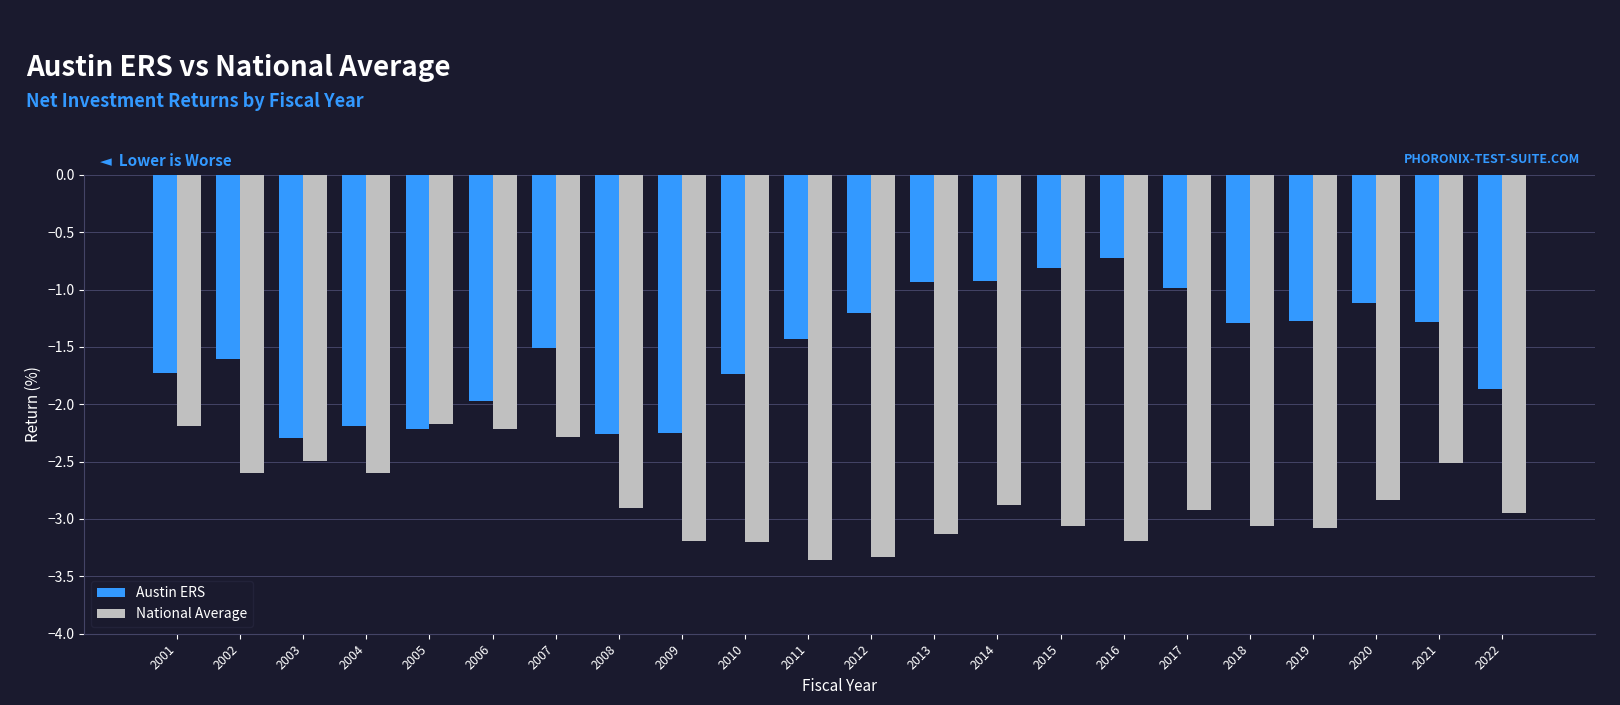

How many data points in Austin ERS are less than -1?

17